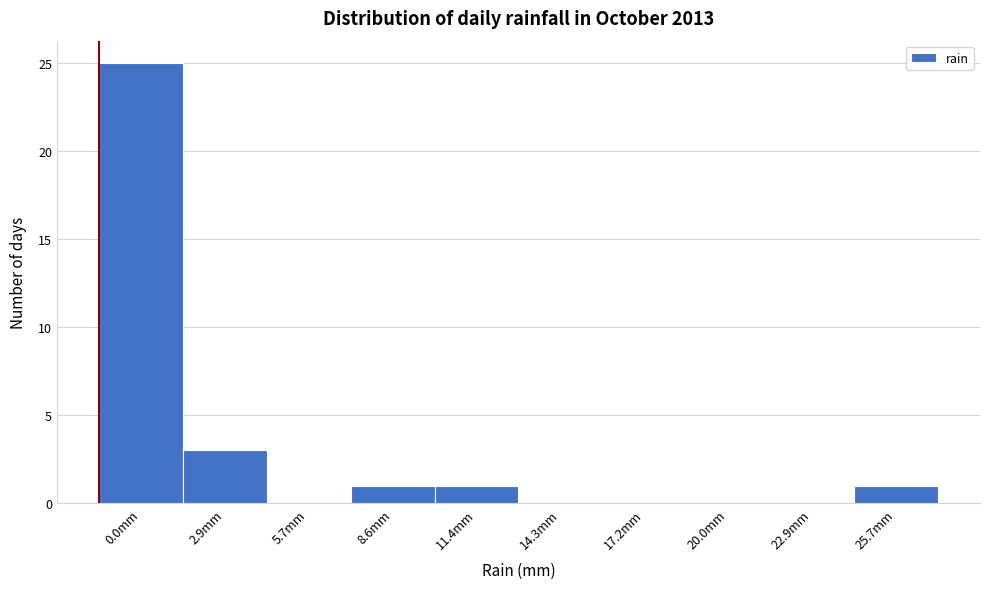

Reading right to left, list all the values displayed in this chart.

25.7mm=1	22.9mm=0	20.0mm=0	17.2mm=0	14.3mm=0	11.4mm=1	8.6mm=1	5.7mm=0	2.9mm=3	0.0mm=25